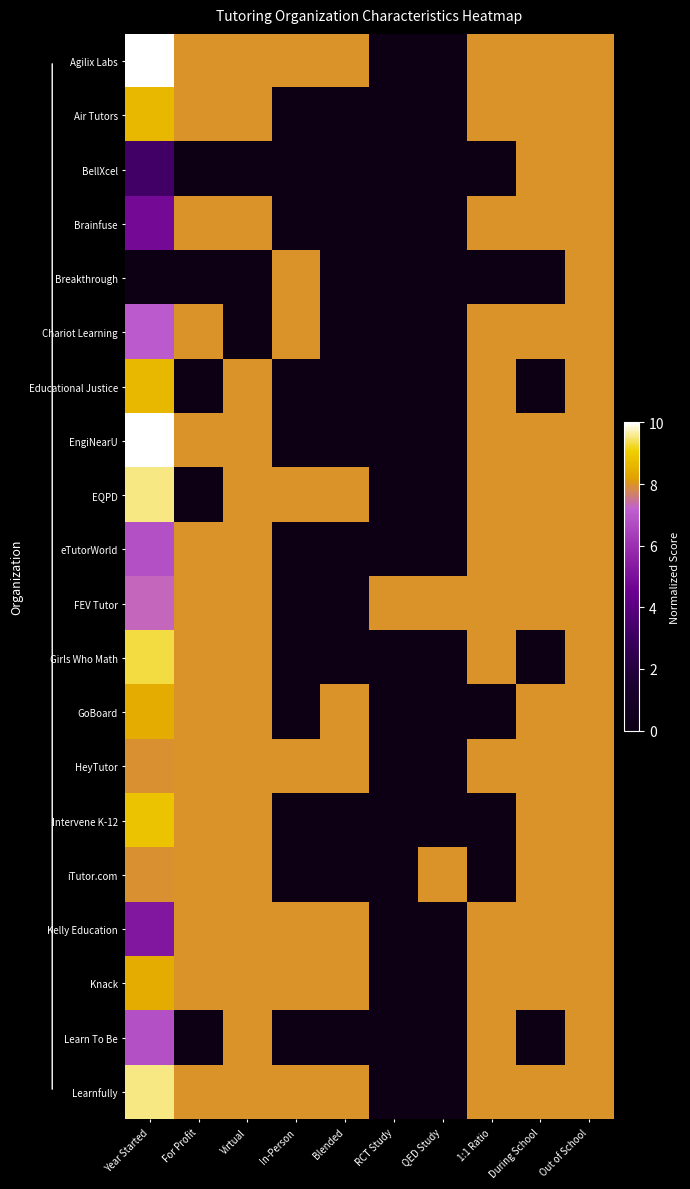

Which series has the largest range (max minus min)?

Agilix Labs